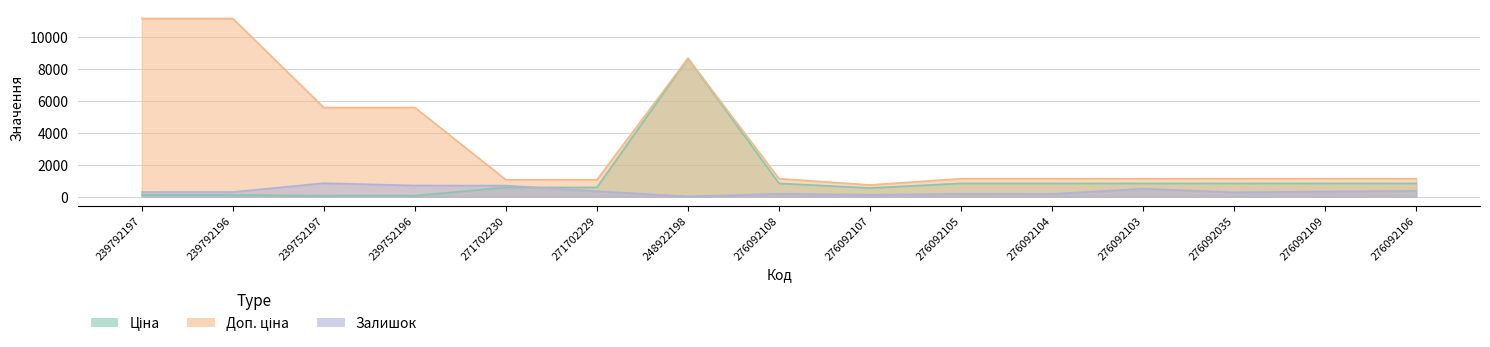

Which has a higher value, 276092035 or 271702229?

276092035